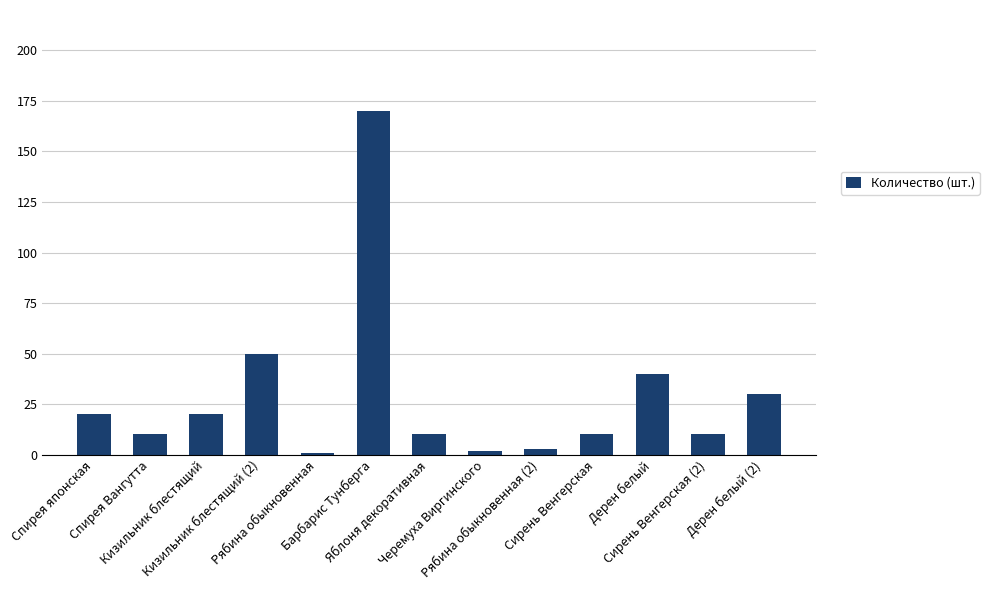

True or false: the data shows 10 at Сирень Венгерская.

True